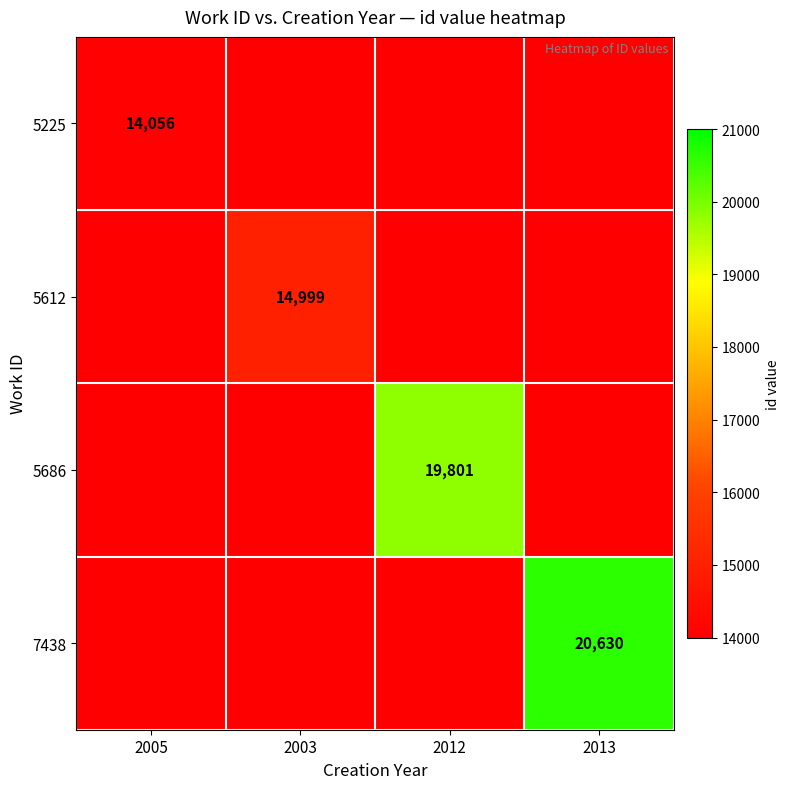

The 5686 series shows 19801 at 2012. True or false?

True